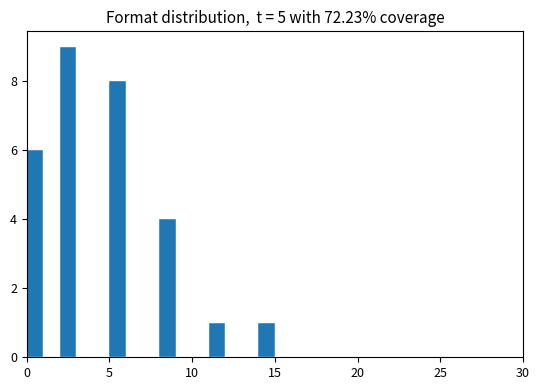

Read against the x-axis, roughly where is the centre of the tallest bar?

2.5